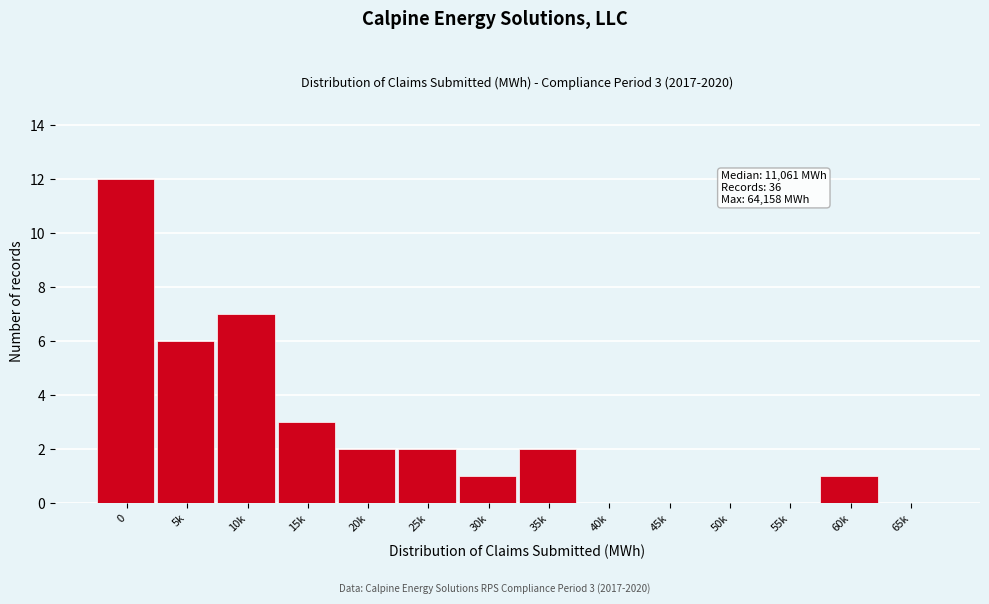

Reading left to right, extract all data points from this chart.

0=12	5k=6	10k=7	15k=3	20k=2	25k=2	30k=1	35k=2	40k=0	45k=0	50k=0	55k=0	60k=1	65k=0